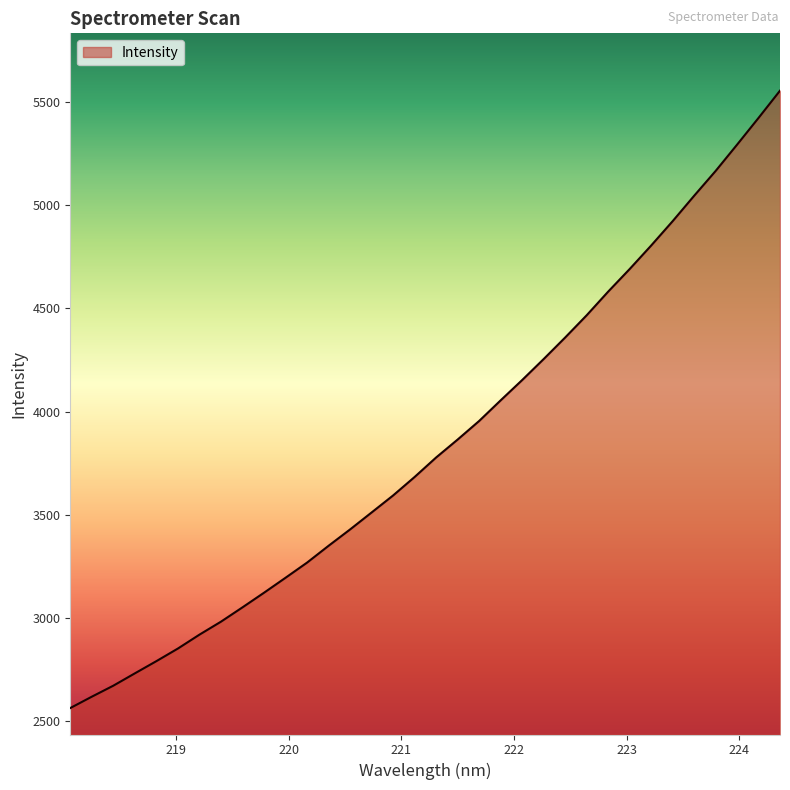

What is the smallest value displayed?

2563.9